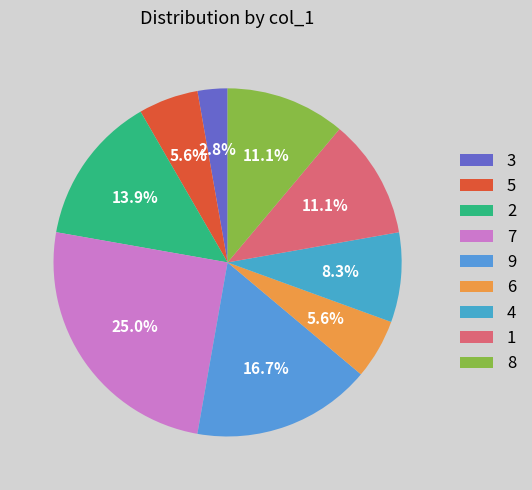

To the nearest percent, what portion does 9 represent?

17%